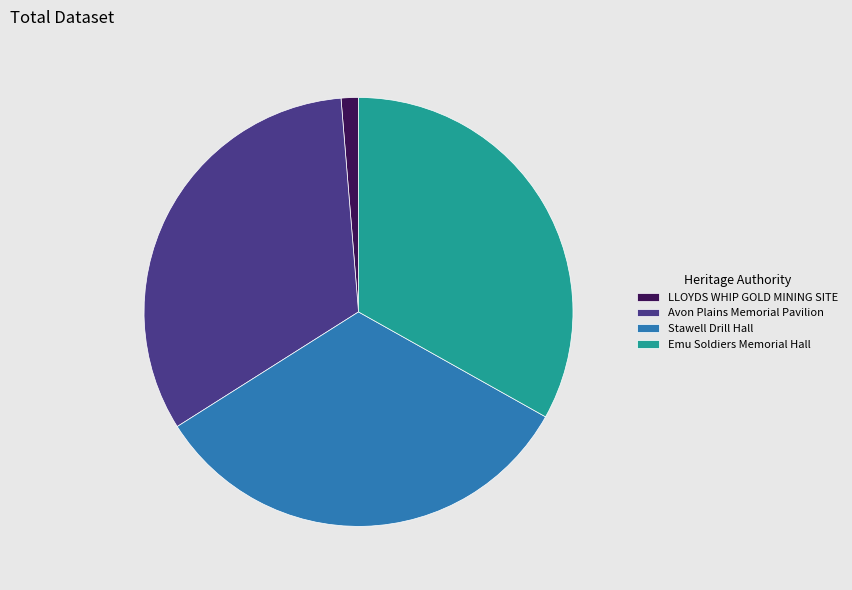

Does Avon Plains Memorial Pavilion account for over 50% of the chart?

No